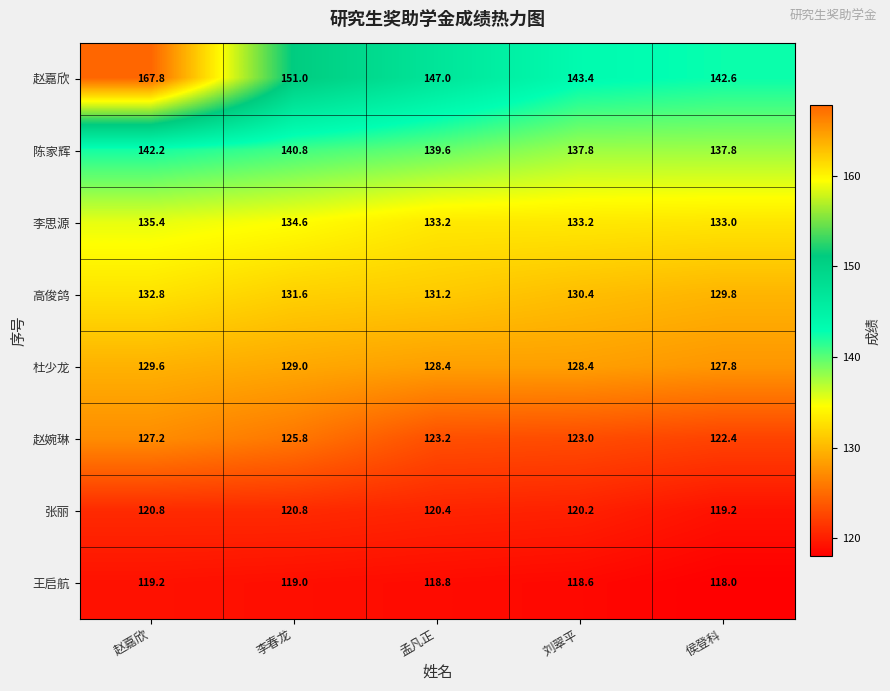

Between 李春龙 and 侯登科, which series saw the biggest shift?

赵嘉欣